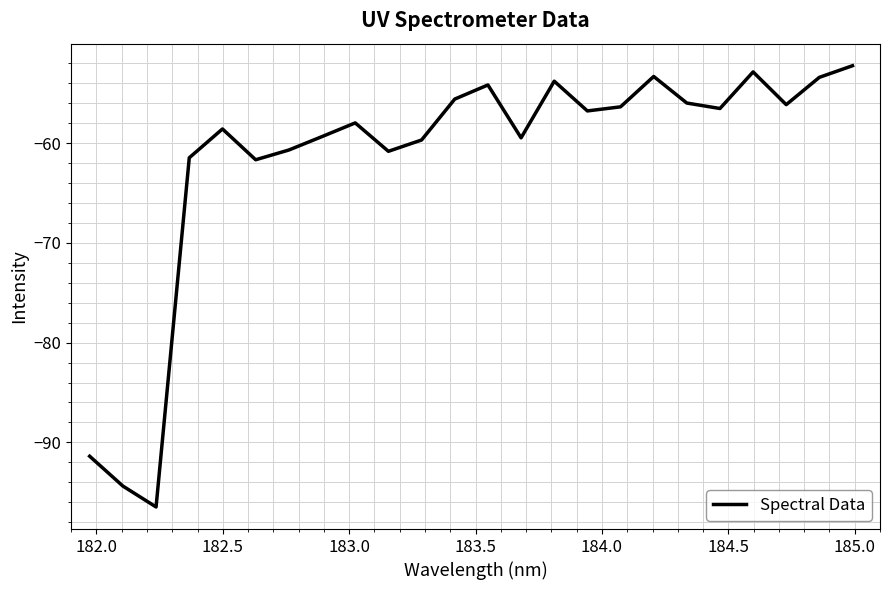

What is the difference between the maximum and minimum values?

44.2